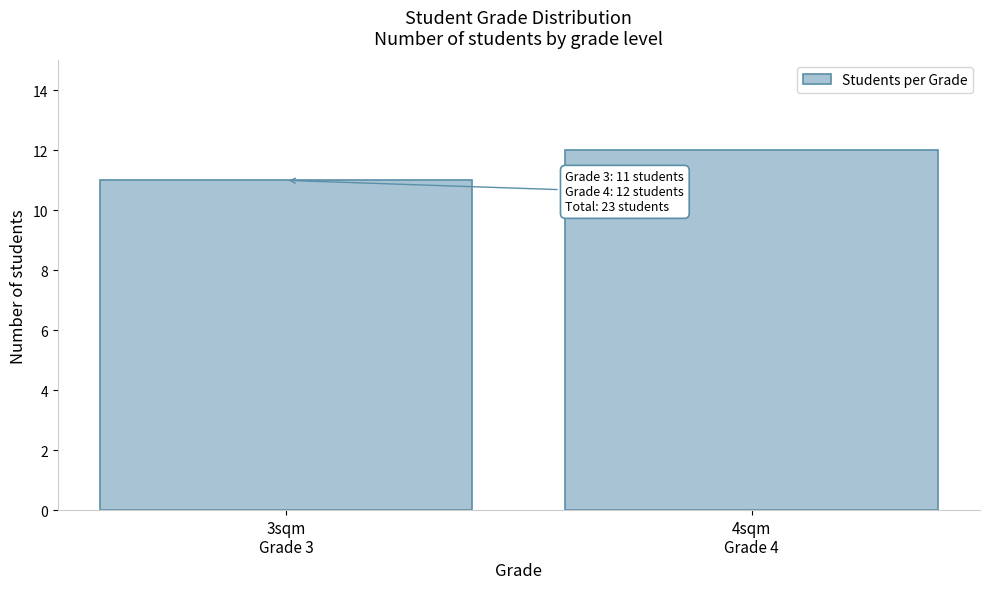

Reading left to right, extract all data points from this chart.

11	12